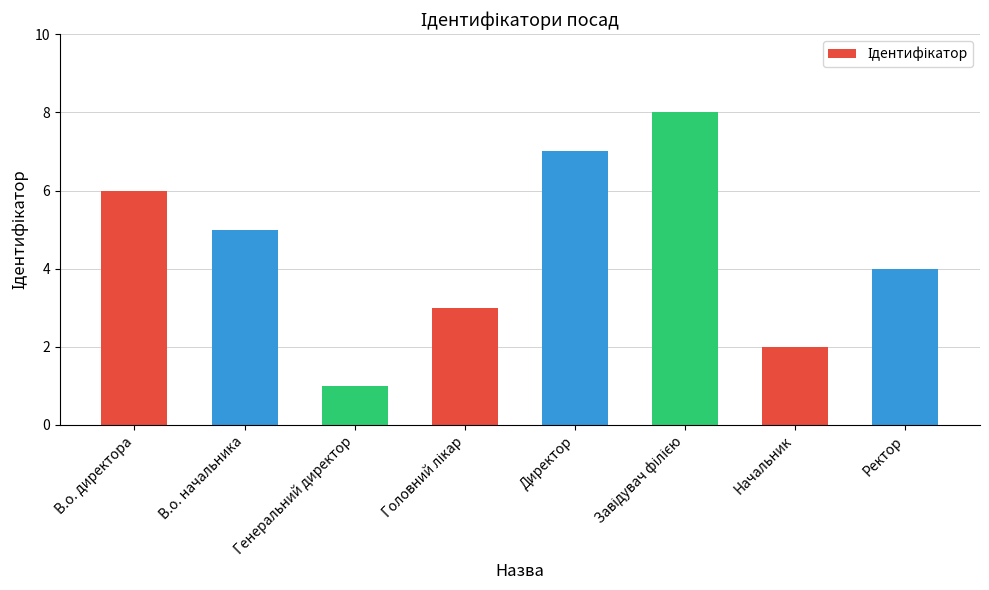

Count the number of categories in the chart.

8